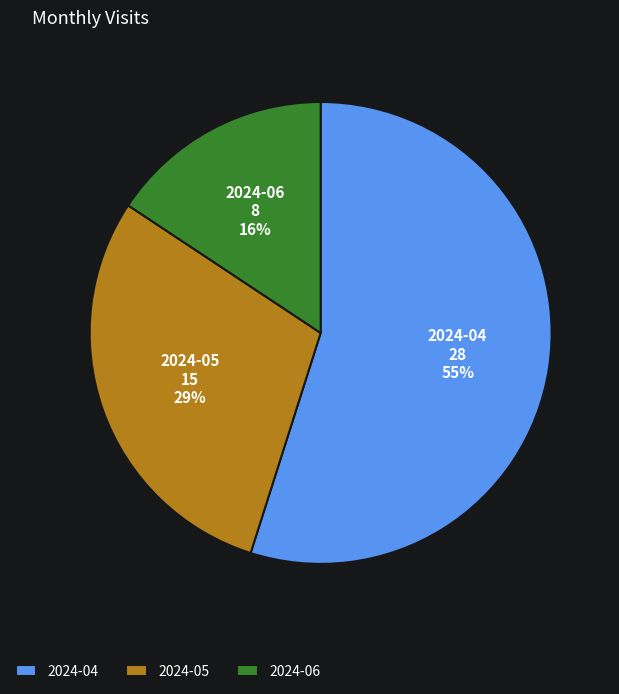

Count the number of slices in the pie.

3